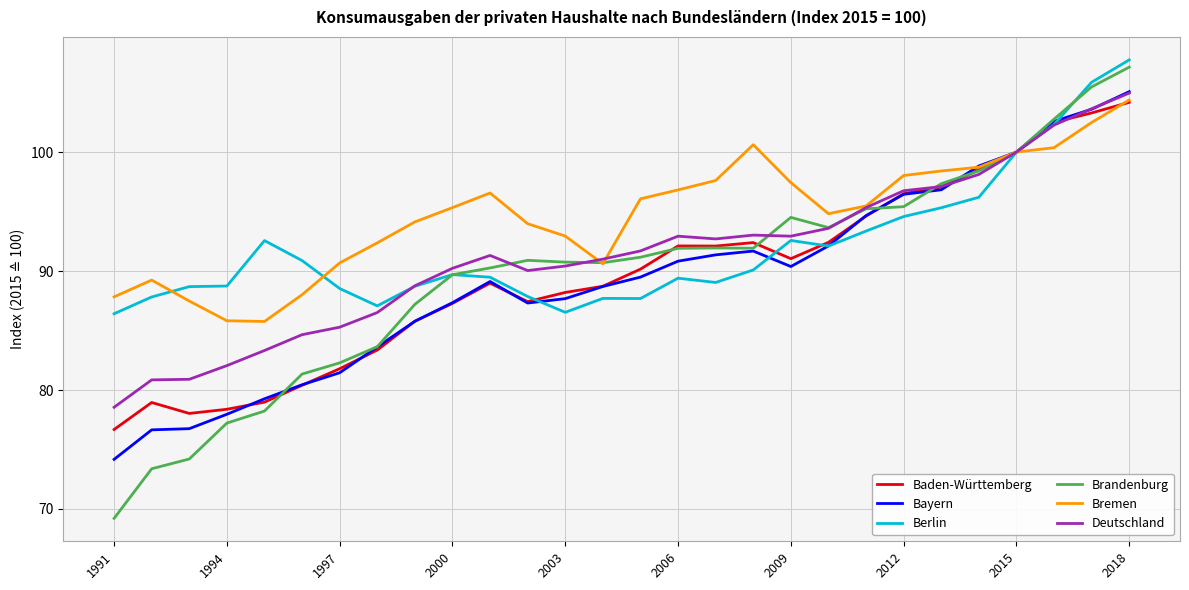

Which series has the largest total across all categories?

Bremen